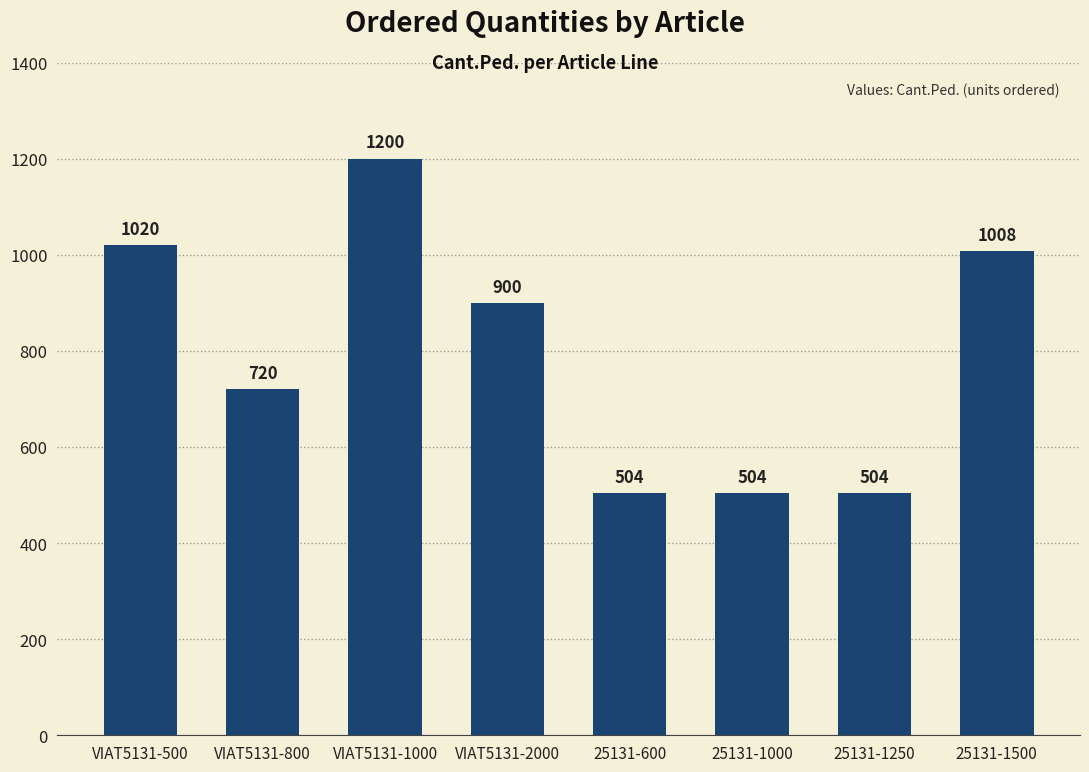

Is it true that the value at 25131-1500 is 607?

False